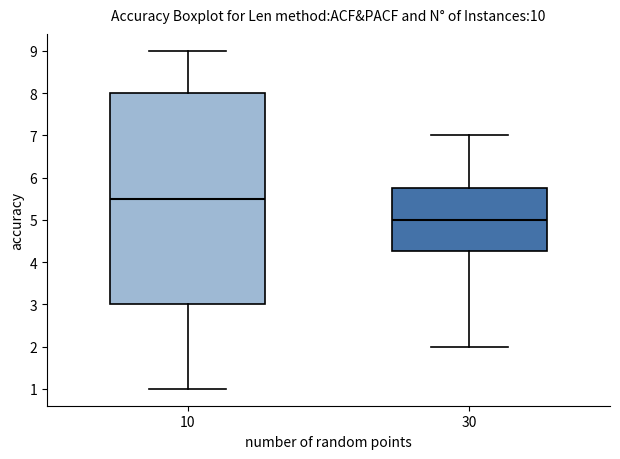

Reading left to right, transcribe this box plot: for each box, give where its median line is, the range the box spans, and where its two whiskers end, as read against the y-axis. The values are not printed on the chart, so give them approximately, as read against the axis.

10: median 5.5, box 3.0 to 8.0, whiskers 1.0 to 9.0
30: median 5.0, box 4.3 to 5.8, whiskers 2.0 to 7.0